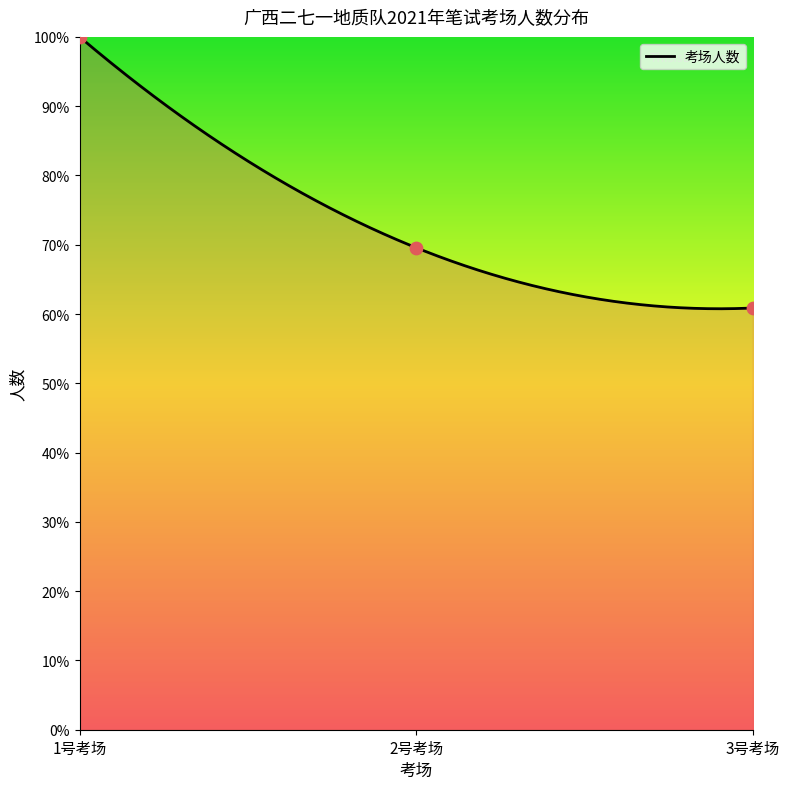

Which has a higher value, 3号考场 or 2号考场?

2号考场